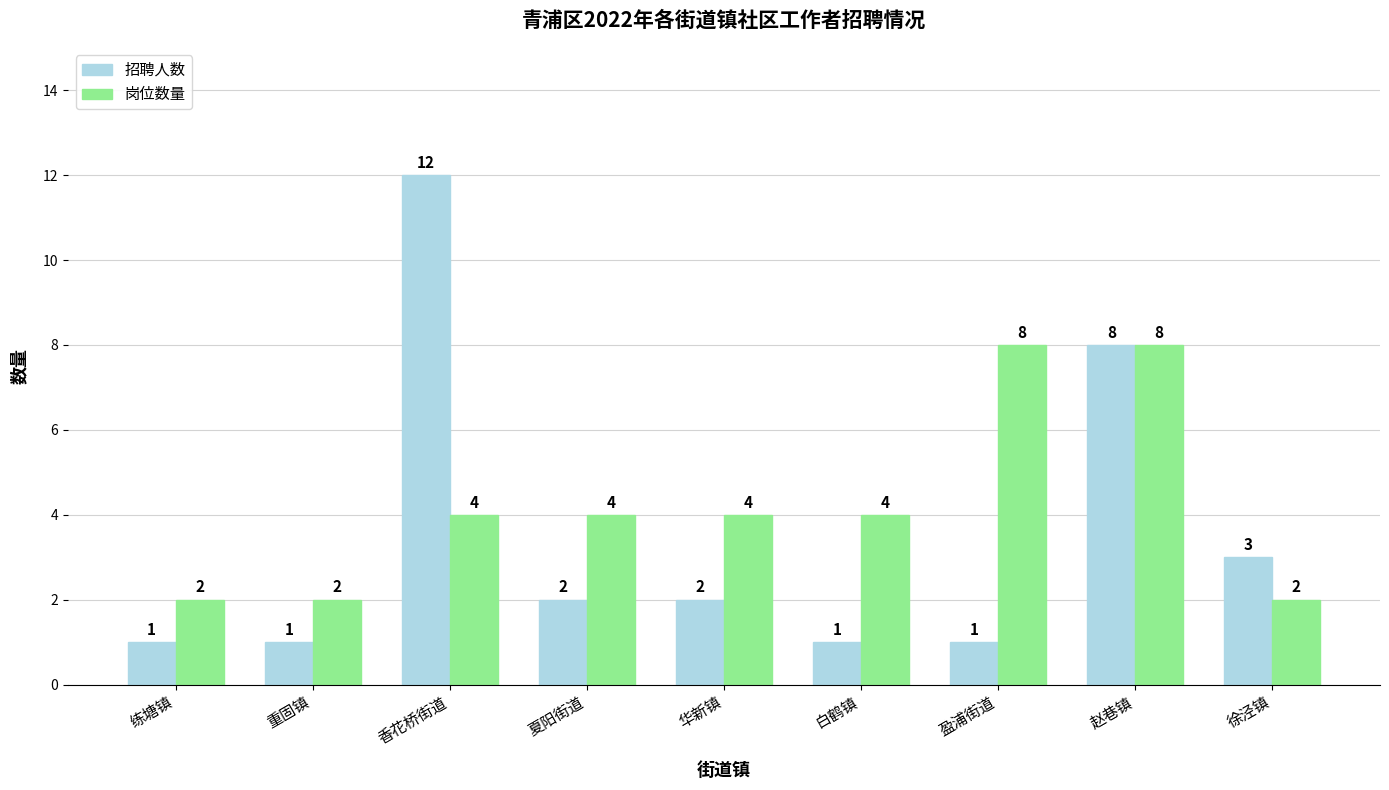

What is the sum of the 招聘人数 values at 华新镇 and 赵巷镇?

10